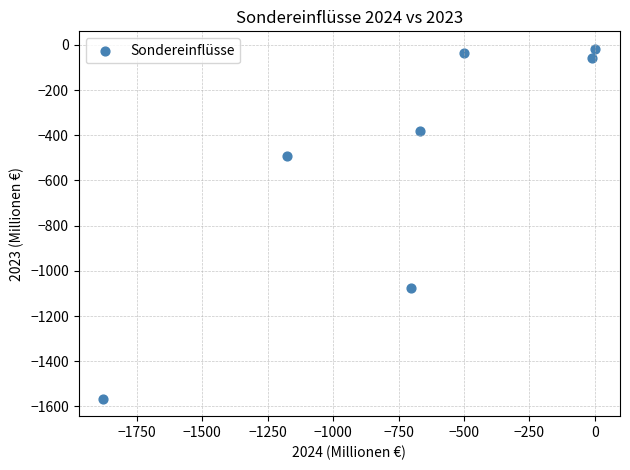

What is the average X value?

-705